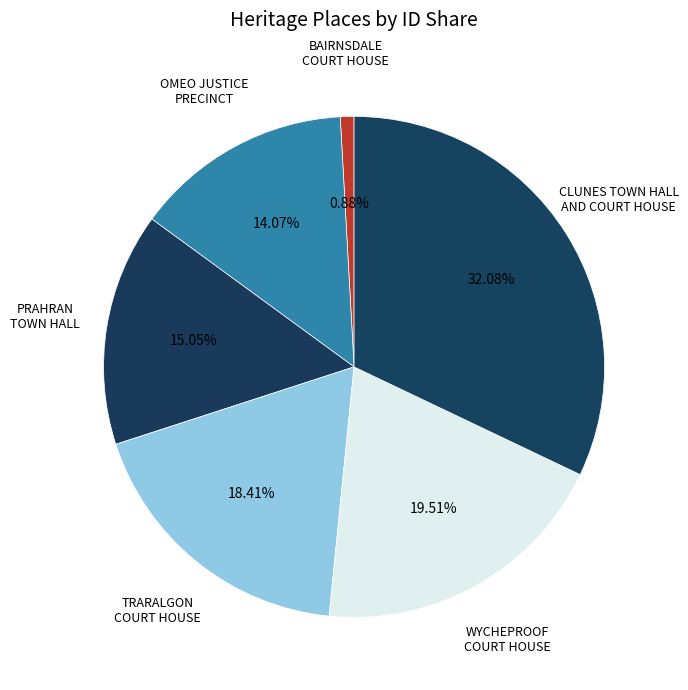

The WYCHEPROOF COURT HOUSE slice represents 20% of the pie. True or false?

True